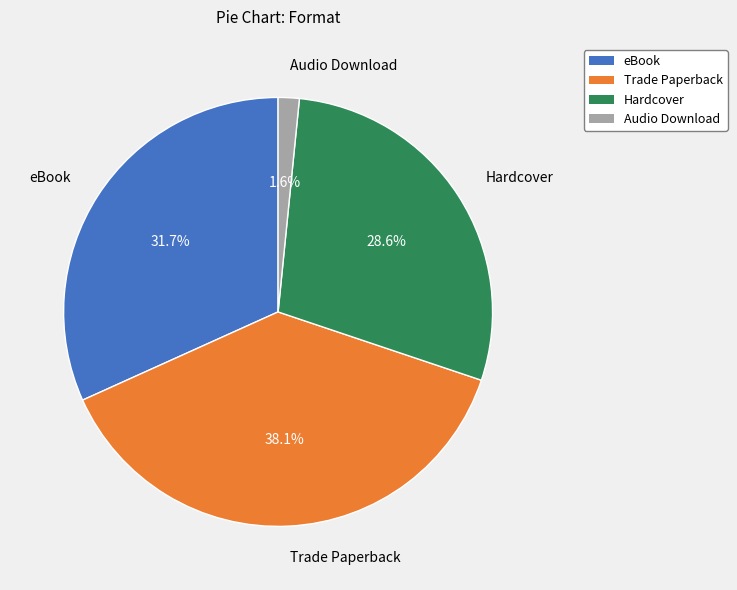

To the nearest percent, what is the average slice percentage?

25%